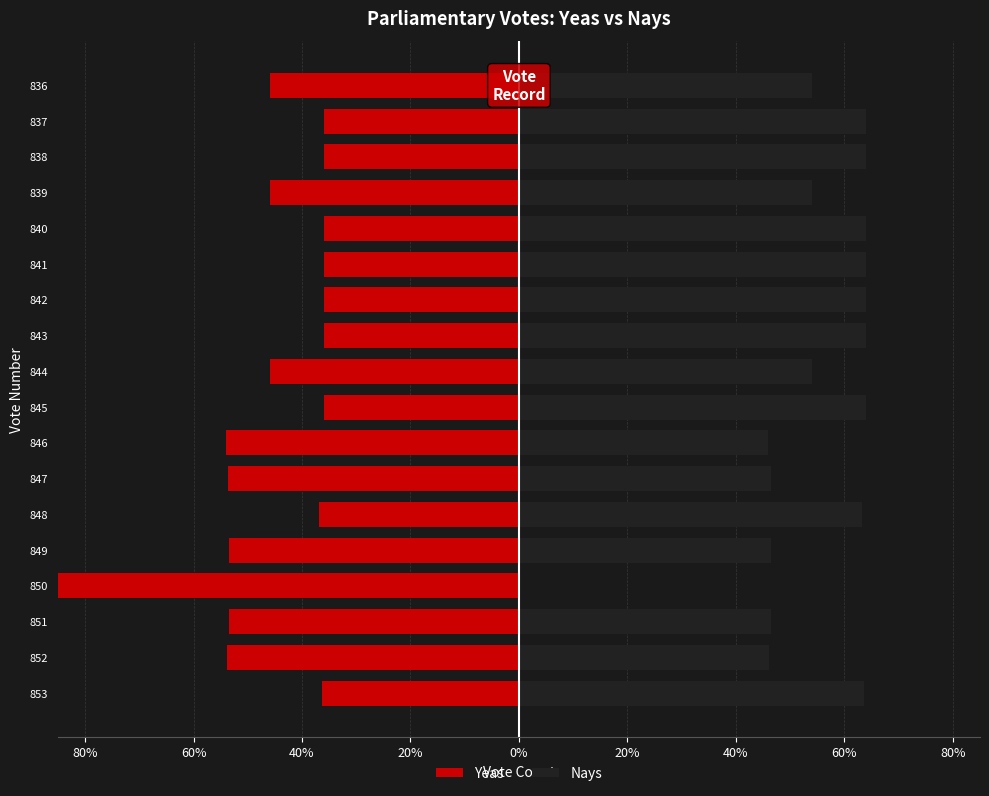

The Yeas series shows -8.2 at 841. True or false?

False